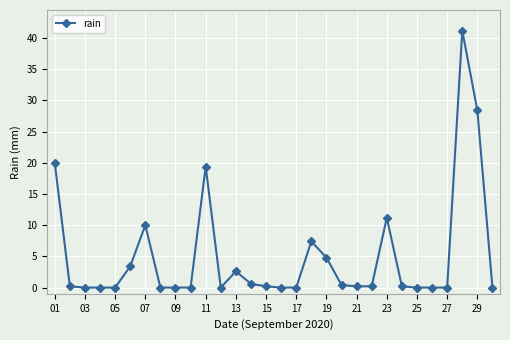

Reading left to right, transcribe all the data shown in this chart.

20.0	0.2	0.0	0.0	0.0	3.4	10.0	0.0	0.0	0.0	19.4	0.0	2.6	0.6	0.2	0.0	0.0	7.4	4.8	0.4	0.2	0.2	11.2	0.2	0.0	0.0	0.0	41.2	28.4	0.0